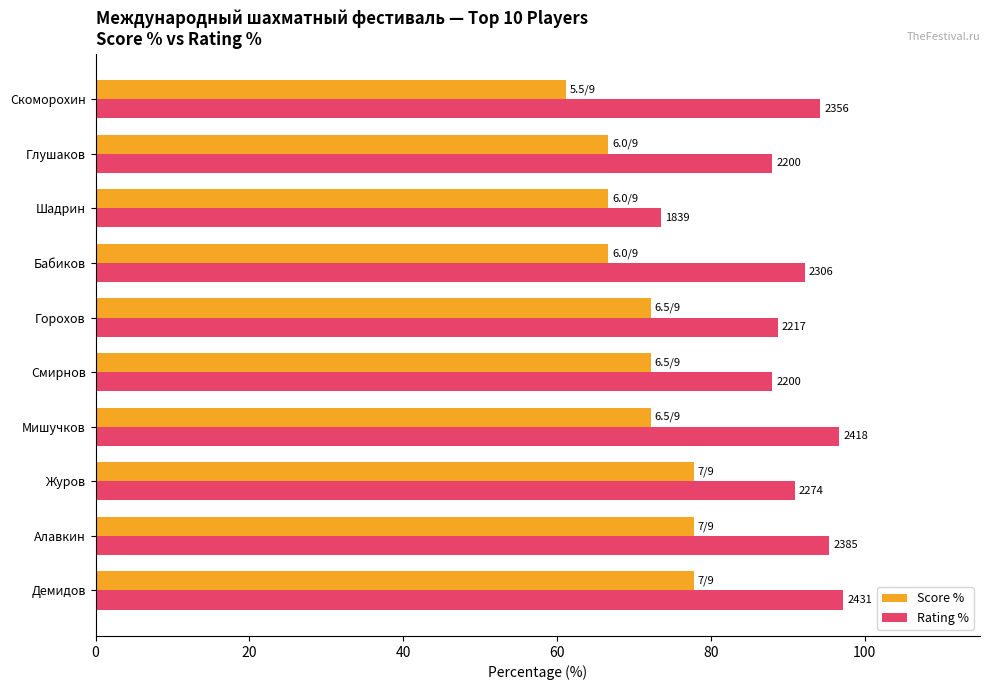

Which series has the widest spread of values?

Rating %